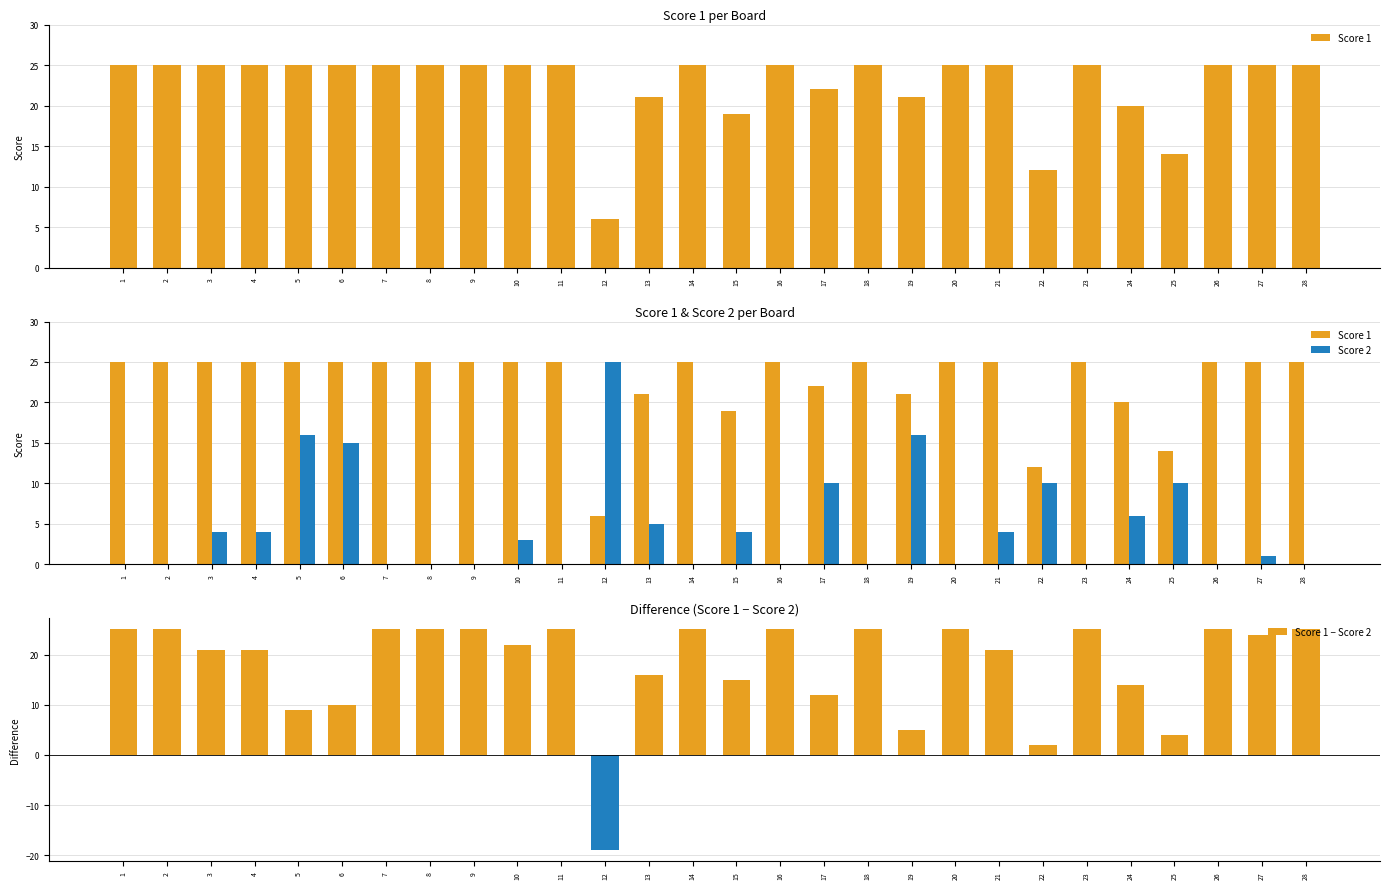

What is the maximum value for Score 1 − Score 2?

25